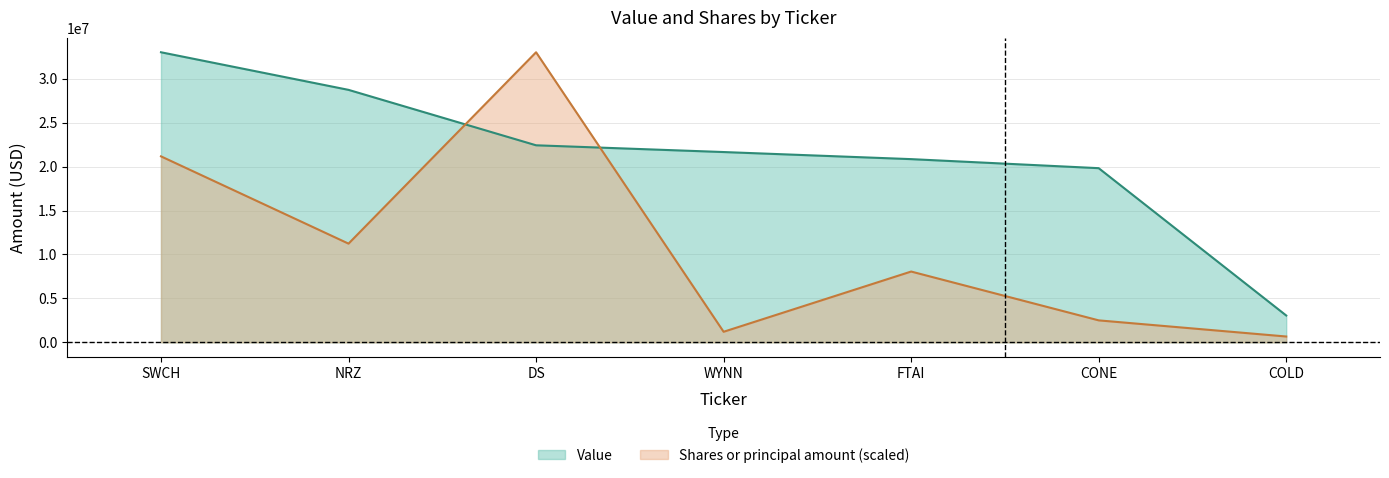

Rank the series by their average value, from highest to lowest.

Value, Shares or principal amount (scaled)